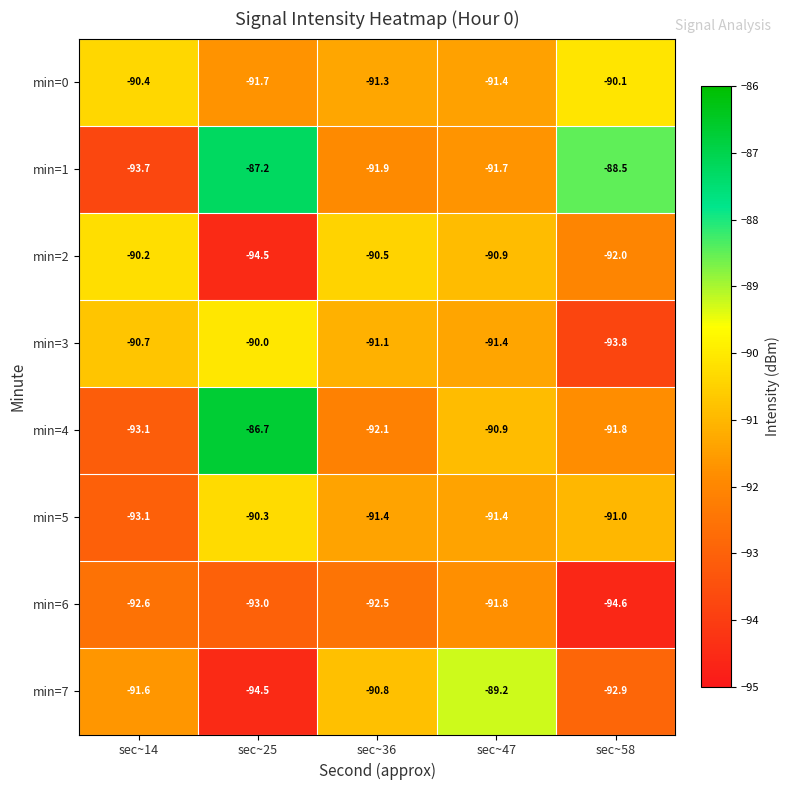

True or false: min=7 has a value of -90.8 at sec~36.

True